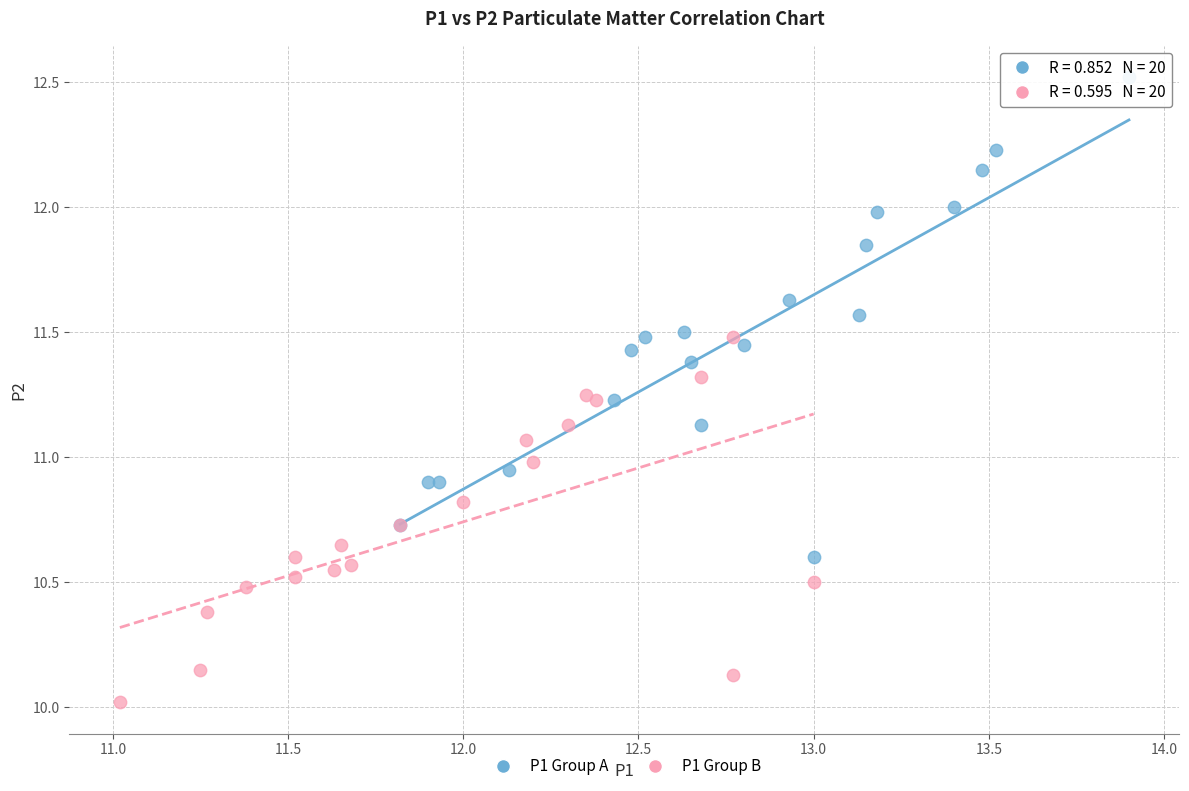

Which series has the largest Y range (max minus min)?

P1 Group A